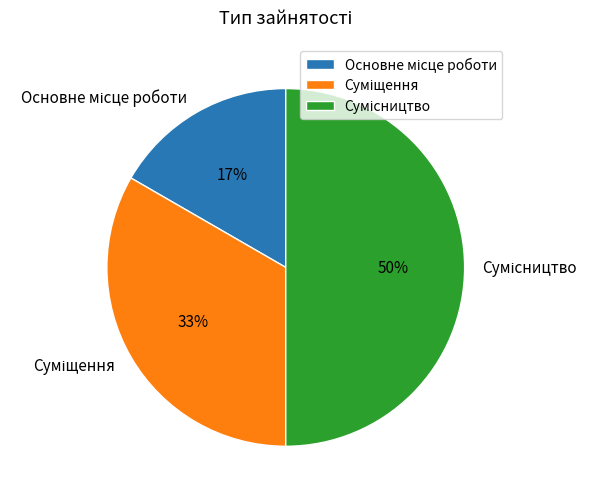

To the nearest percent, what is the difference between the largest and smallest slice percentages?

33%